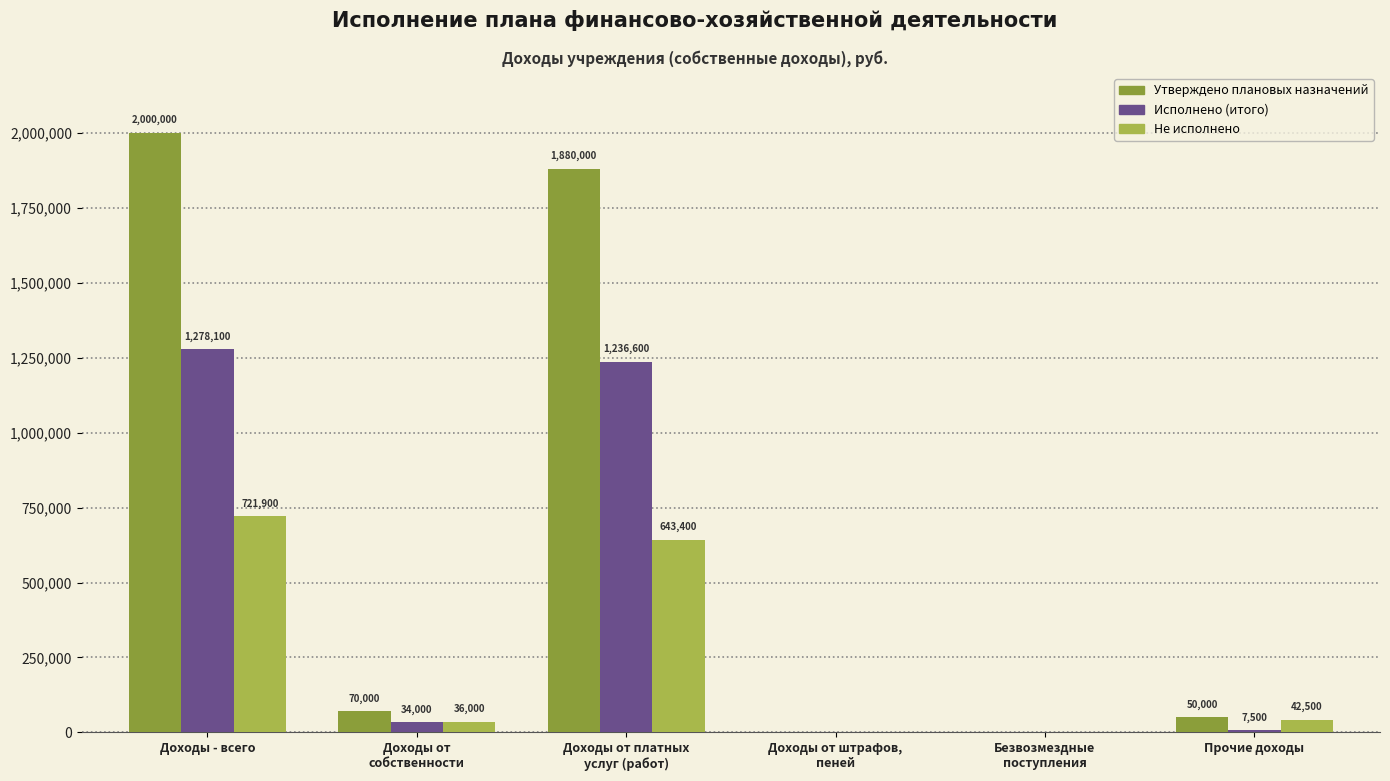

Reading left to right, extract all data points from this chart.

Утверждено плановых назначений: Доходы - всего=2000000.0	Доходы от
собственности=70000.0	Доходы от платных
услуг (работ)=1880000.0	Доходы от штрафов,
пеней=0.0	Безвозмездные
поступления=0.0	Прочие доходы=50000.0
Исполнено (итого): Доходы - всего=1278100.0	Доходы от
собственности=34000.0	Доходы от платных
услуг (работ)=1236600.0	Доходы от штрафов,
пеней=0.0	Безвозмездные
поступления=0.0	Прочие доходы=7500.0
Не исполнено: Доходы - всего=721900.0	Доходы от
собственности=36000.0	Доходы от платных
услуг (работ)=643400.0	Доходы от штрафов,
пеней=0.0	Безвозмездные
поступления=0.0	Прочие доходы=42500.0